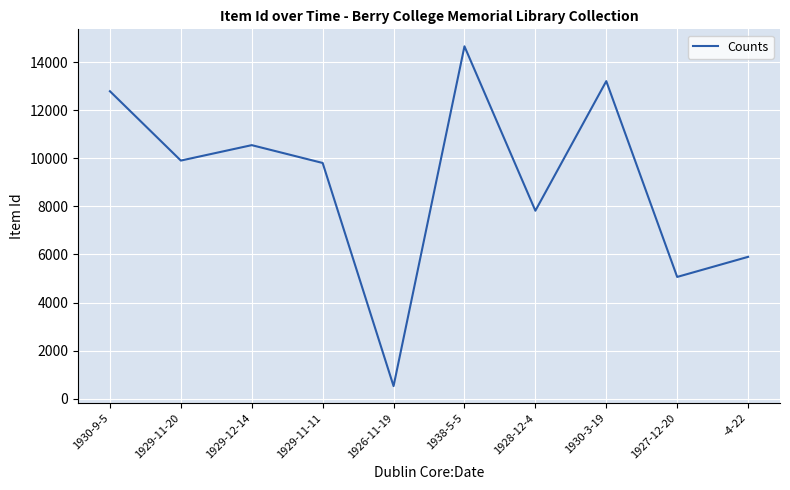

What is the maximum value shown in the chart?

14664